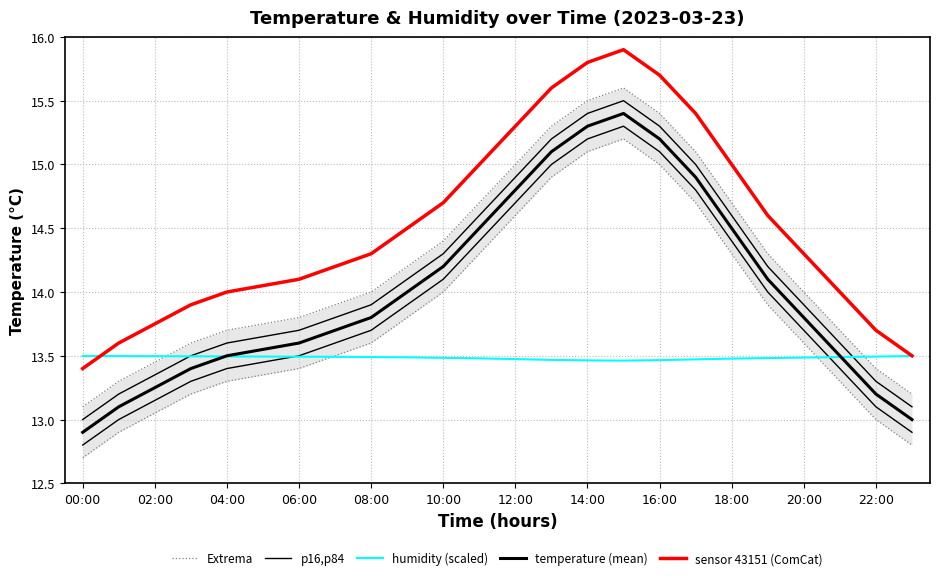

At which label does temperature (mean) first exceed 13?

02:00